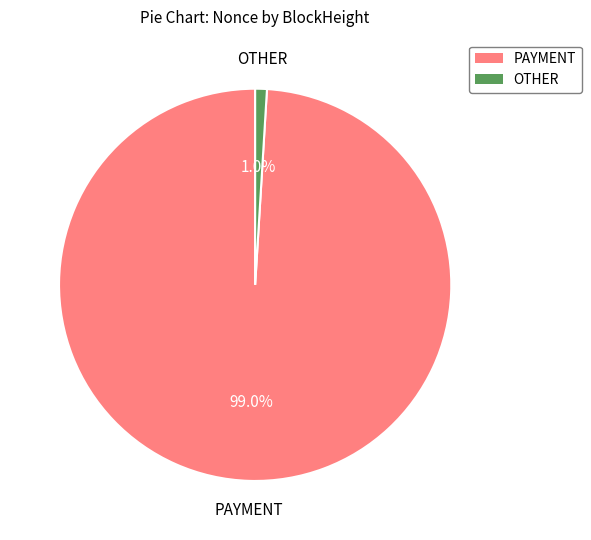

To the nearest percent, what is the average slice percentage?

50%